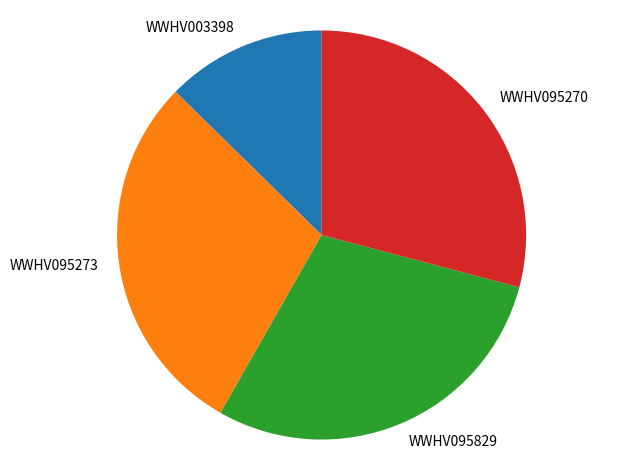

The WWHV095273 slice represents 29% of the pie. True or false?

True